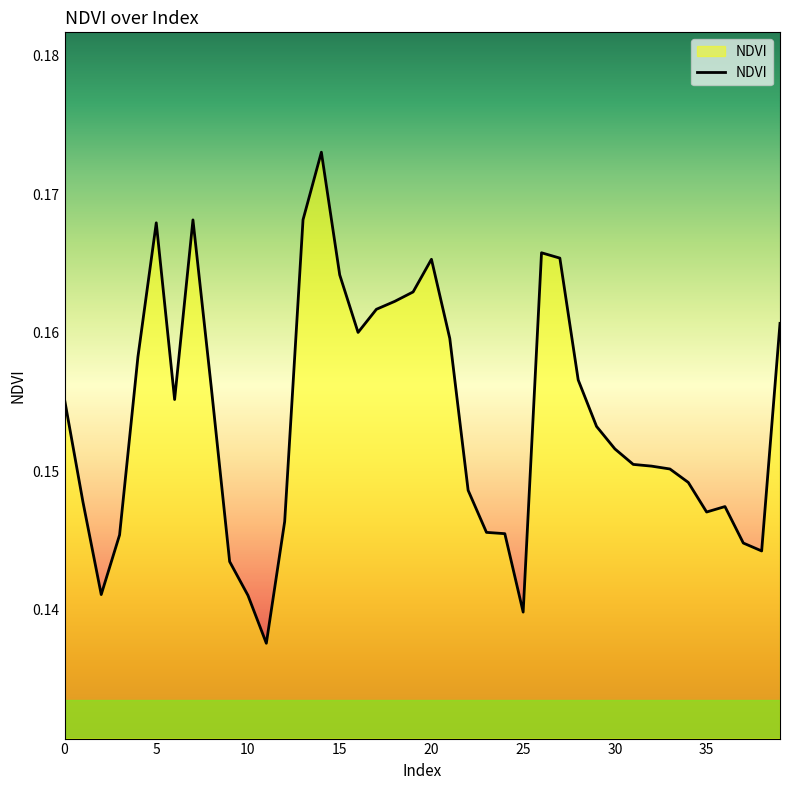

What is the value of the 35th point from the left?

0.1